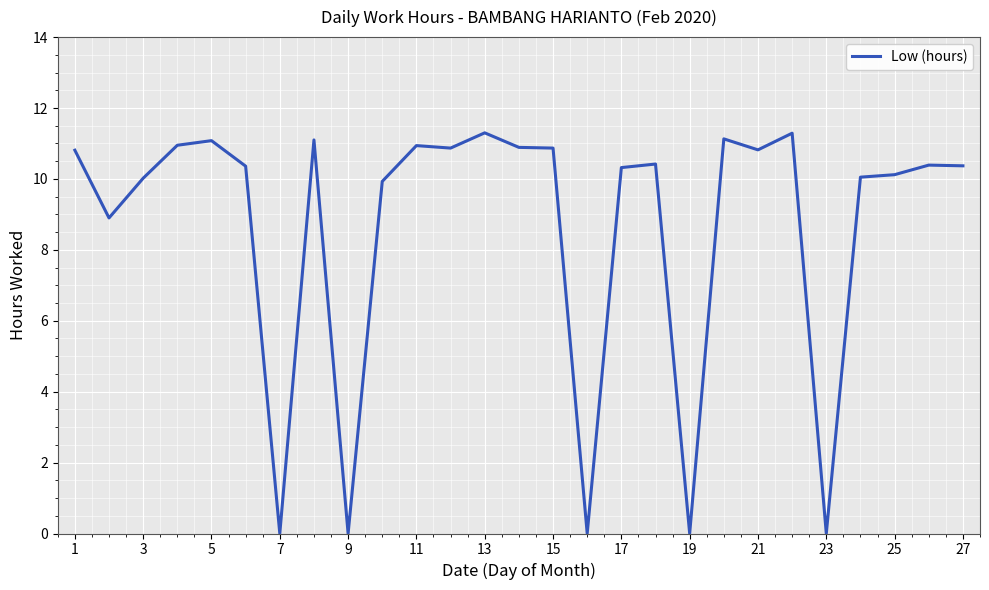

What is the maximum value shown in the chart?

11.3